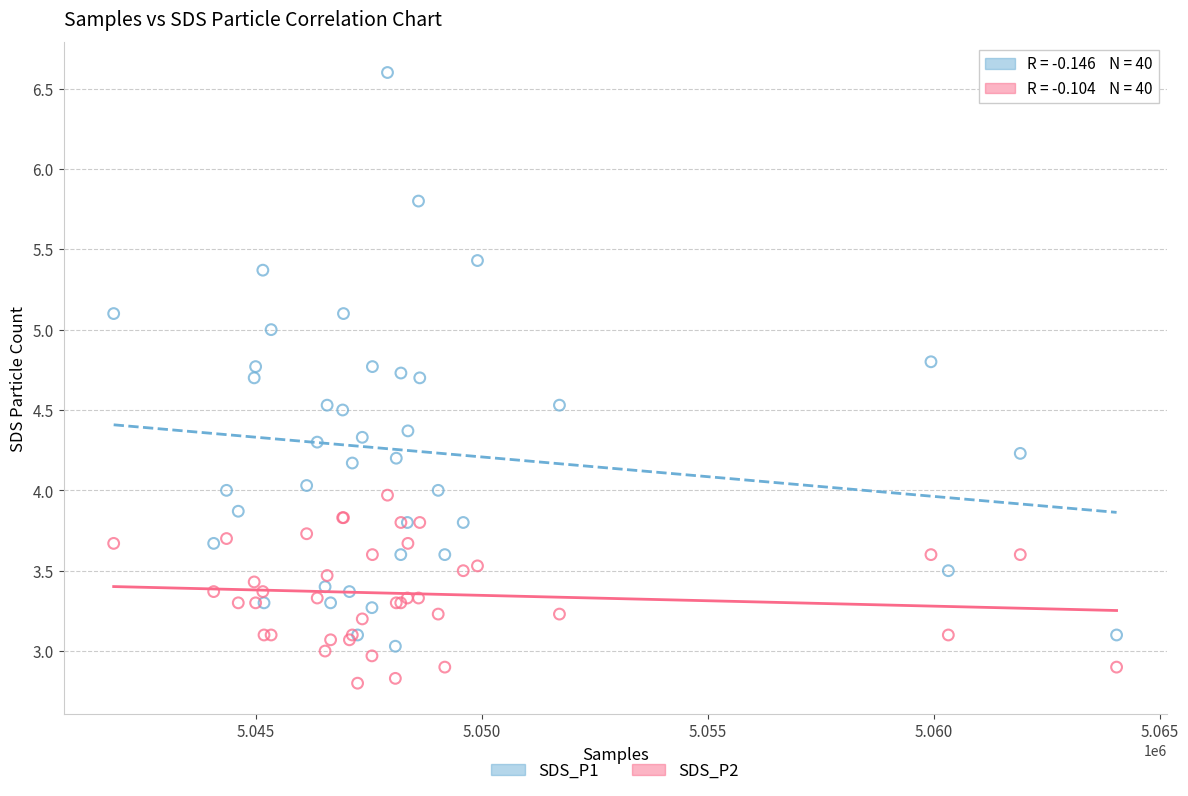

Which series has the largest Y range (max minus min)?

SDS_P1